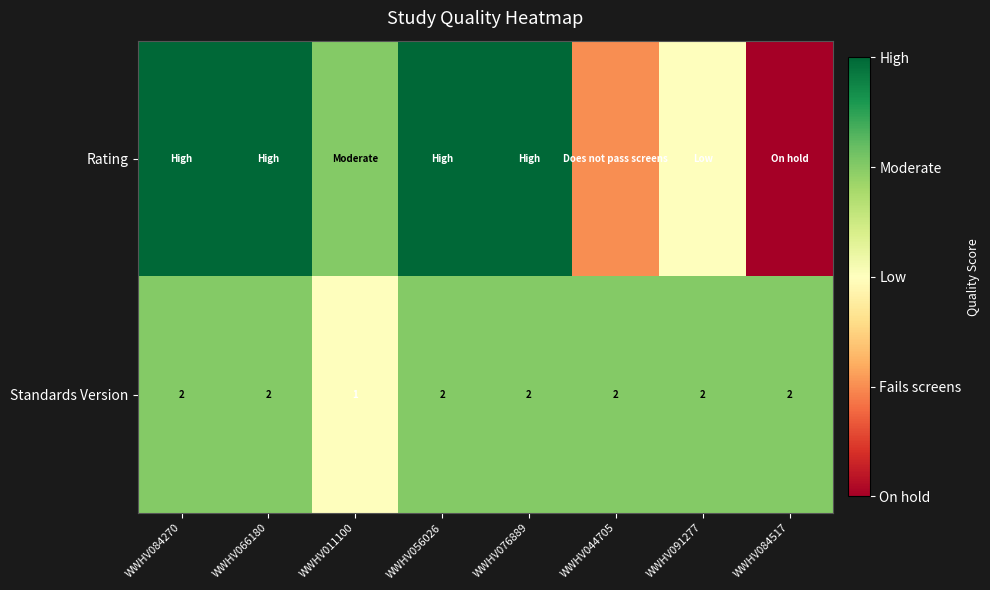

At which label does Standards Version reach its minimum?

WWHV011100